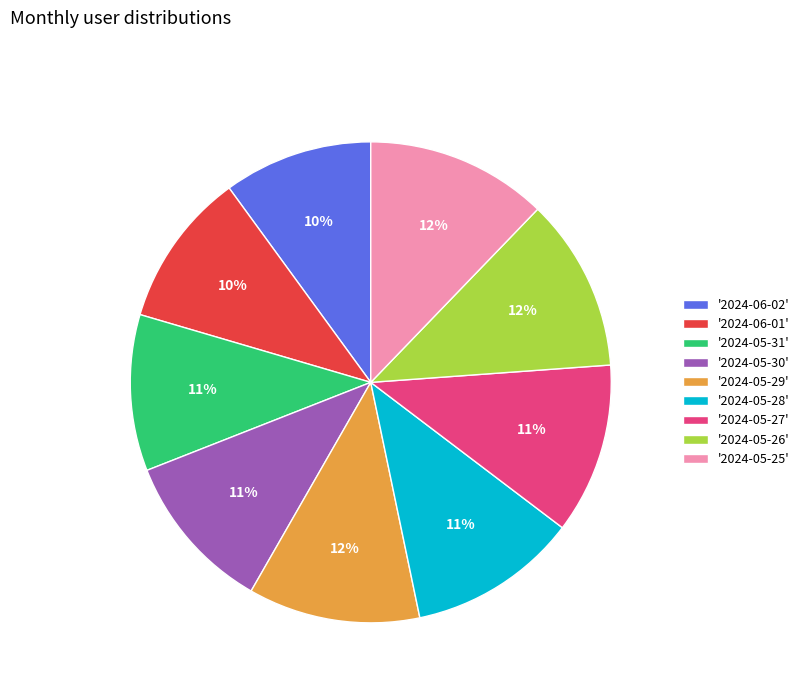

How many slices are in this pie chart?

9